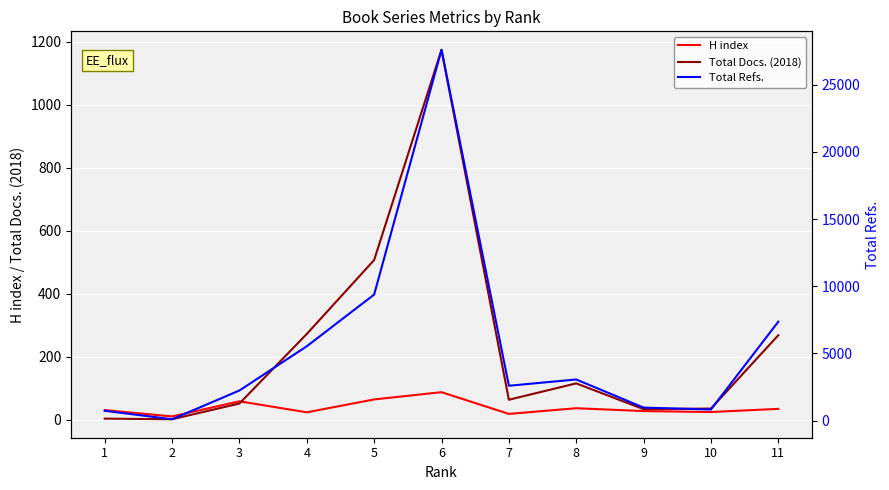

Where is the first local minimum for H index?

2